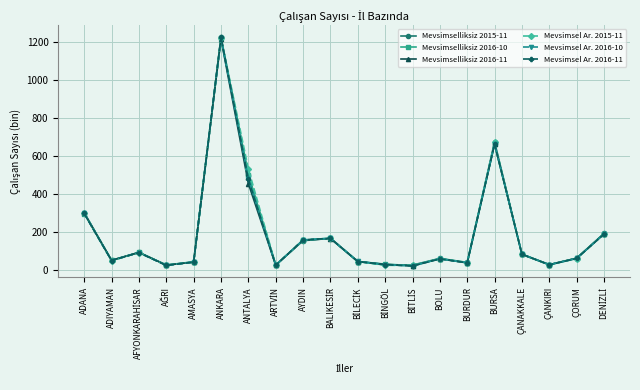

What is the label of the 17th point from the left?

ÇANAKKALE